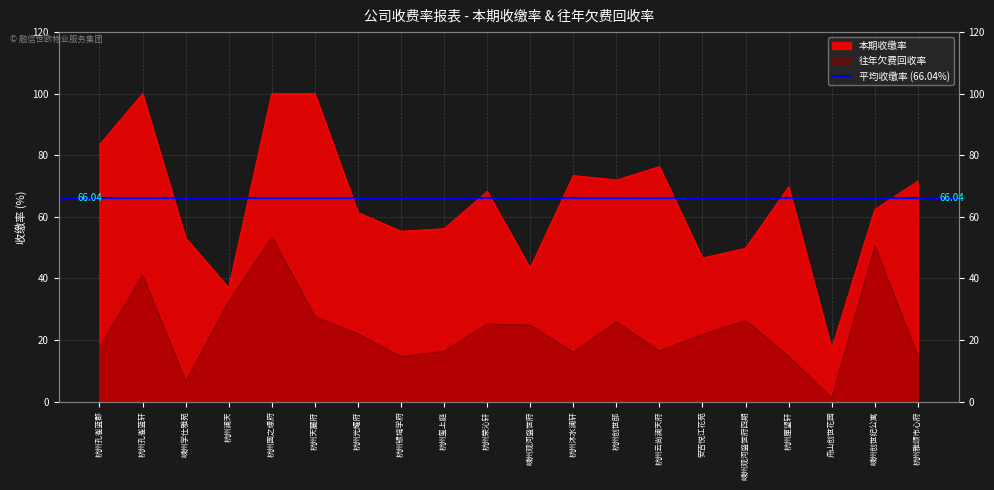

List the labels in order of 本期收缴率 value, smallest first.

舟山创世花园, 杭州澜天, 嵊州观河盛世府, 安吉悦江花苑, 嵊州观河盛世府四期, 嵊州学仕雅苑, 杭州银塆学府, 杭州玺上庭, 杭州光耀府, 嵊州创世纪公寓, 杭州荣沁轩, 杭州厘望轩, 杭州雅颂市心府, 杭州创世邸, 杭州沐水澜轩, 杭州云尚澜天府, 杭州孔雀蓝郡, 杭州孔雀蓝轩, 杭州国之璟府, 杭州天麓府